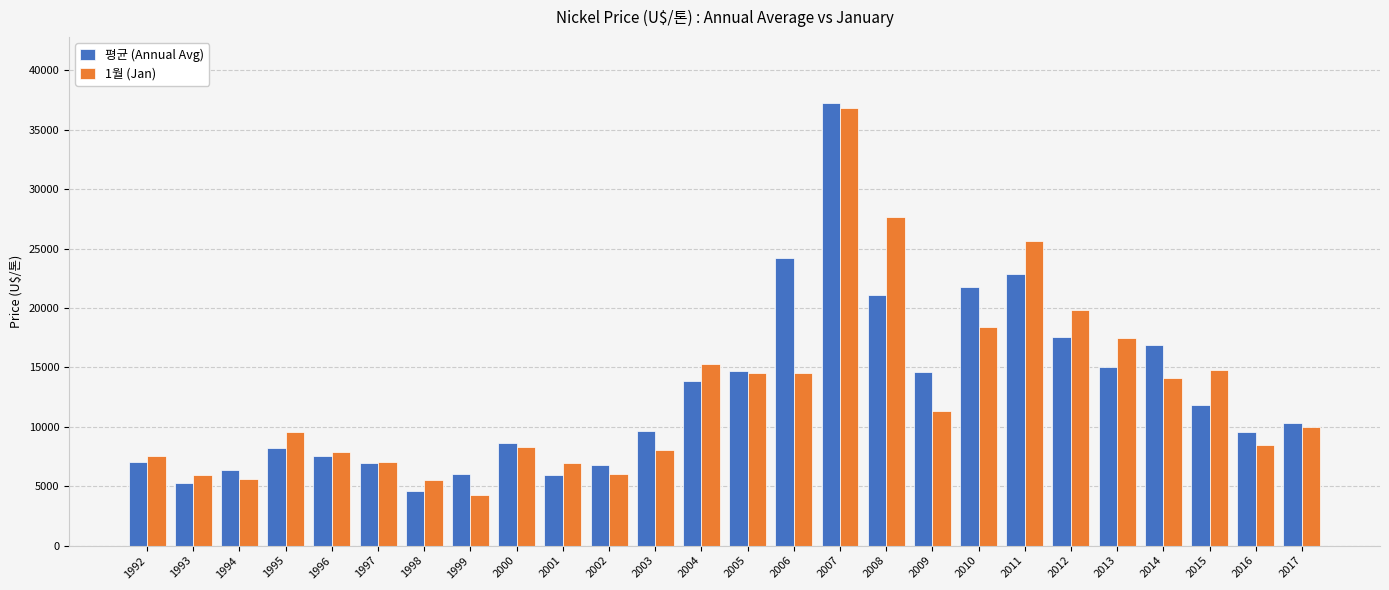

What is the sum of the 평균 (Annual Avg) values at 2008 and 2003?

30733.1